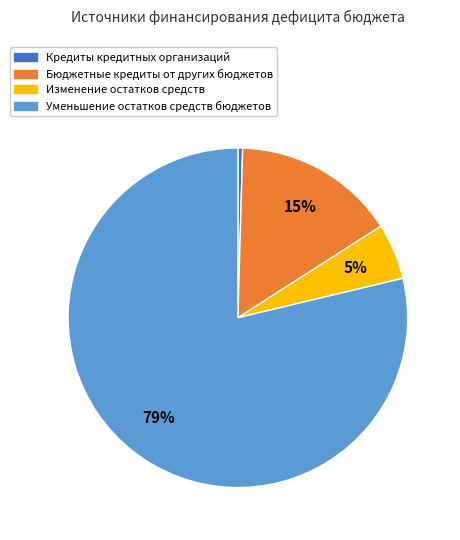

What percentage is the Изменение остатков средств slice, to the nearest percent?

5%